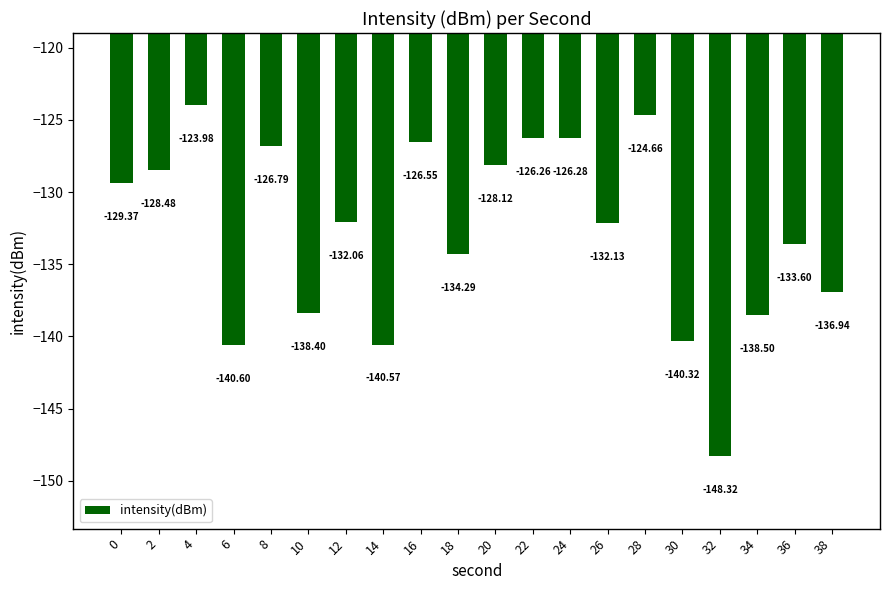

How many data points are above -132?

9